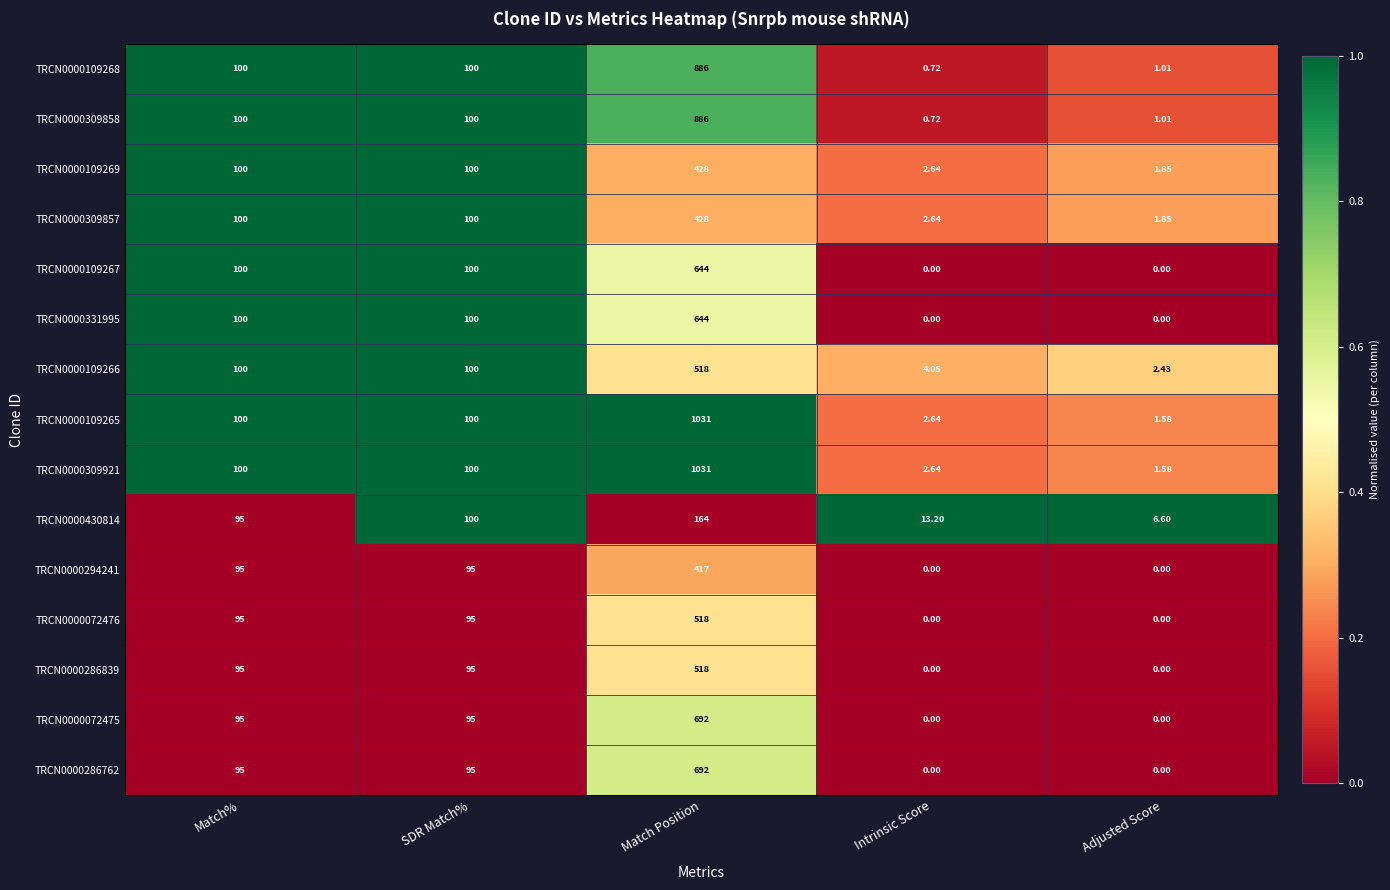

At which category is the sum across all series the highest?

Match Position